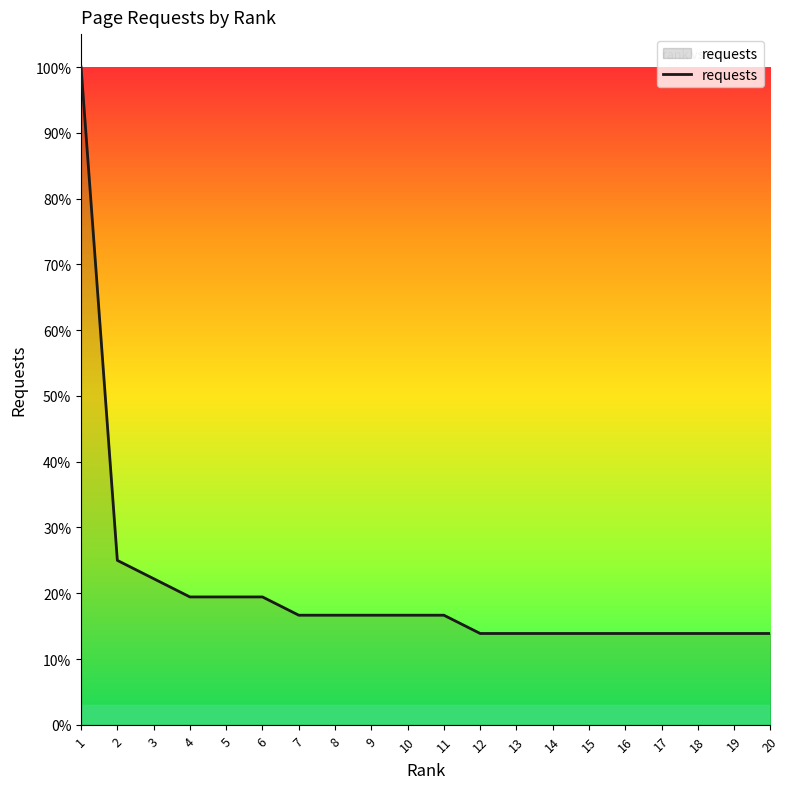

What is the difference between the values at 8 and 18?

2.8